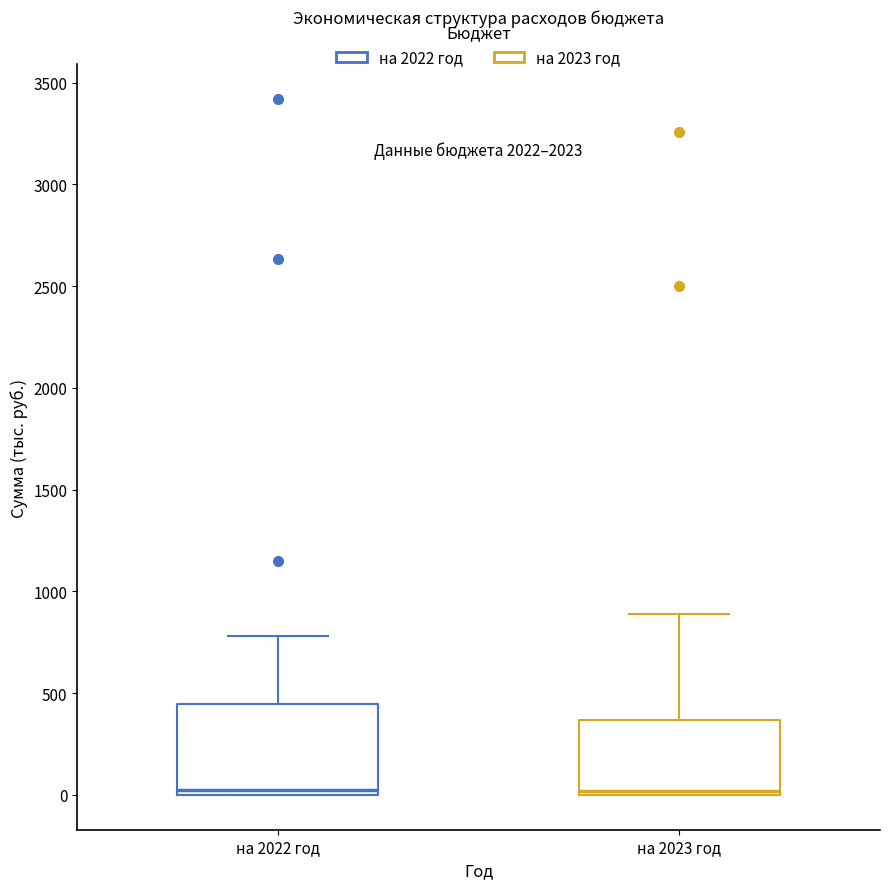

Where is the upper edge of the box for на 2022 год on the y-axis? The values are not printed on the chart, so give them approximately, as read against the axis.

450